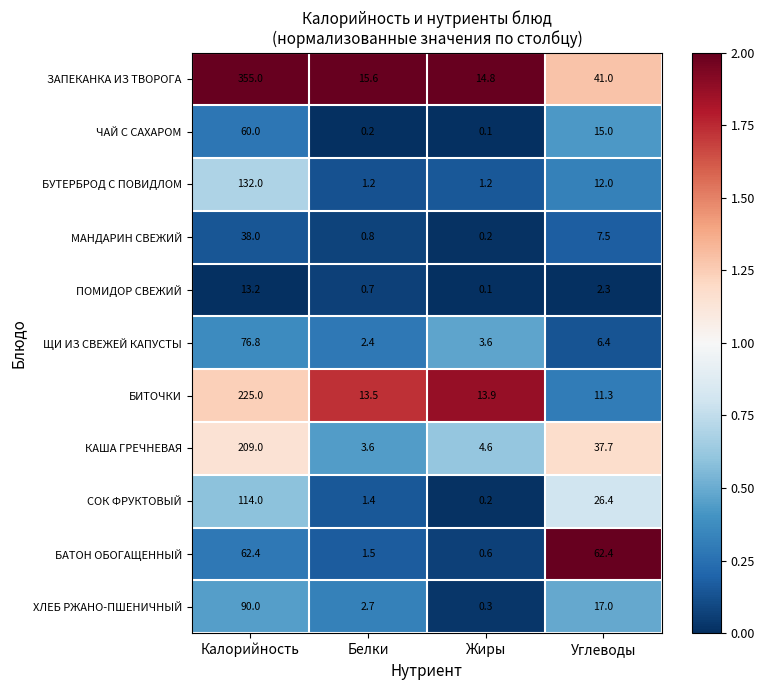

What is the average value of the ЩИ ИЗ СВЕЖЕЙ КАПУСТЫ series?

22.3